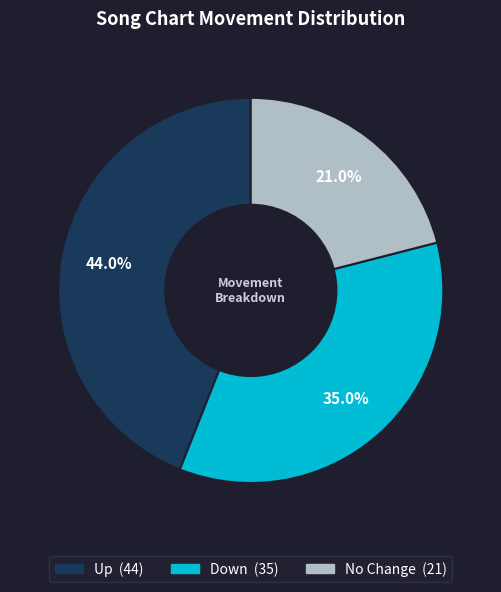

Does any single category account for the majority?

No